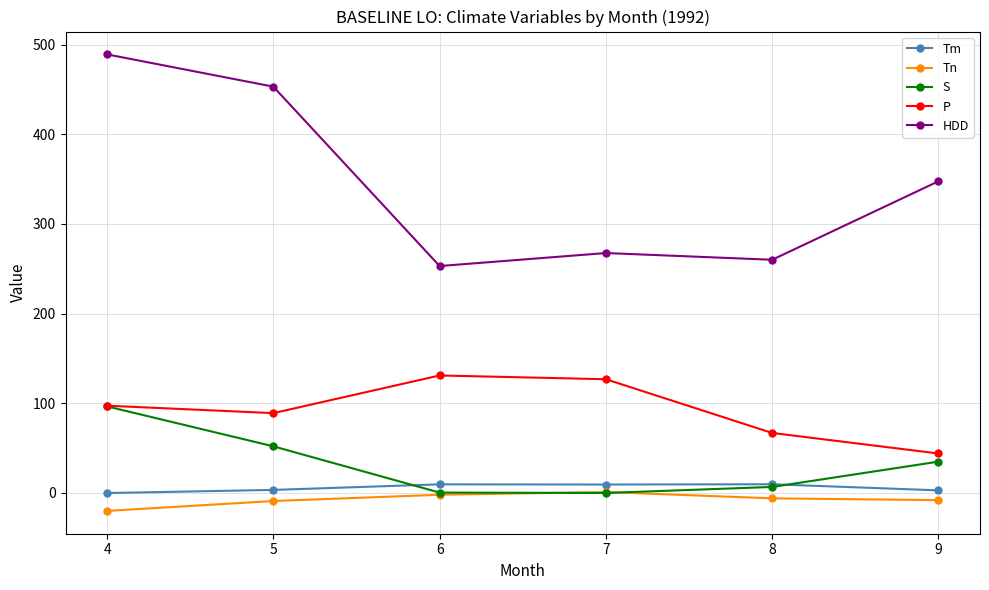

Is it true that S equals 18.9 at 5?

False